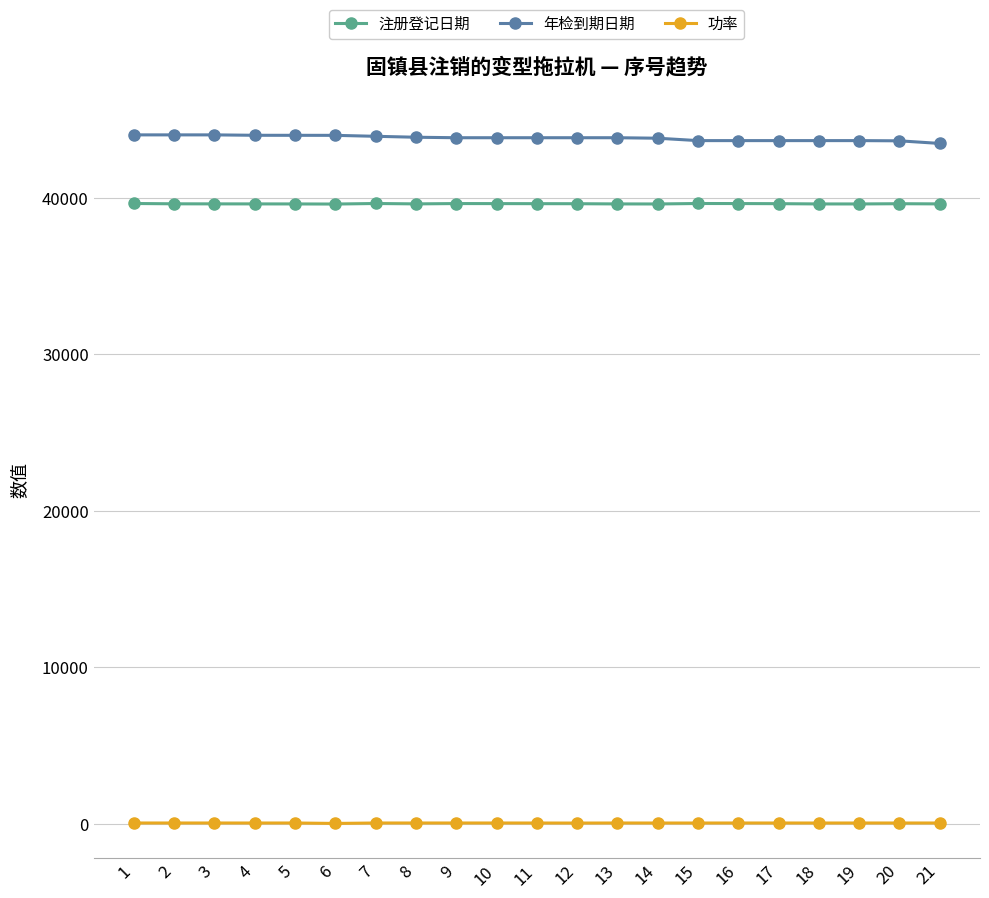

The value of 年检到期日期 at 12 is 25720.3. True or false?

False